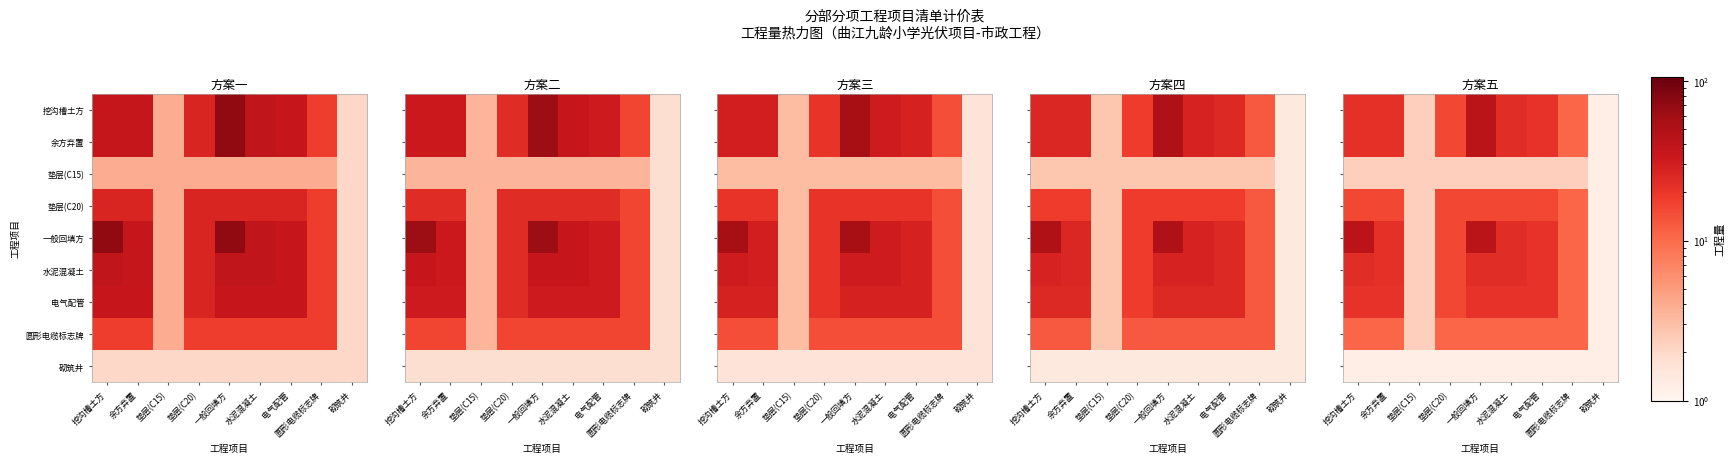

Which series has the largest total across all categories?

一般回填方